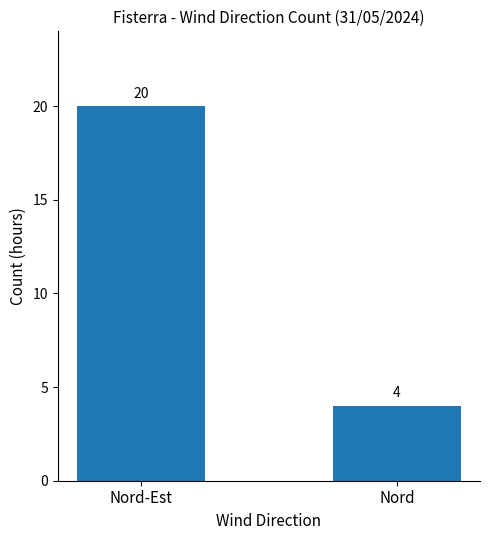

Are the bars grouped side by side (vs. stacked)?

No